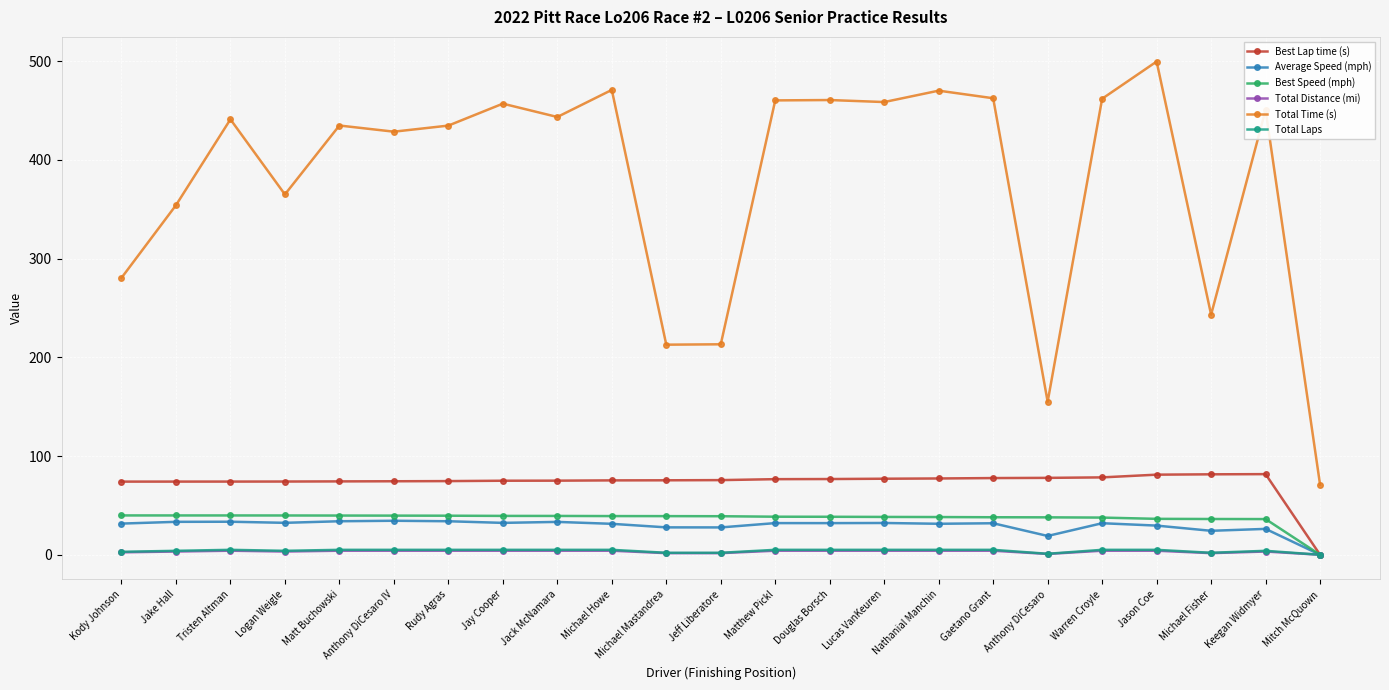

Which series has the largest total across all categories?

Total Time (s)